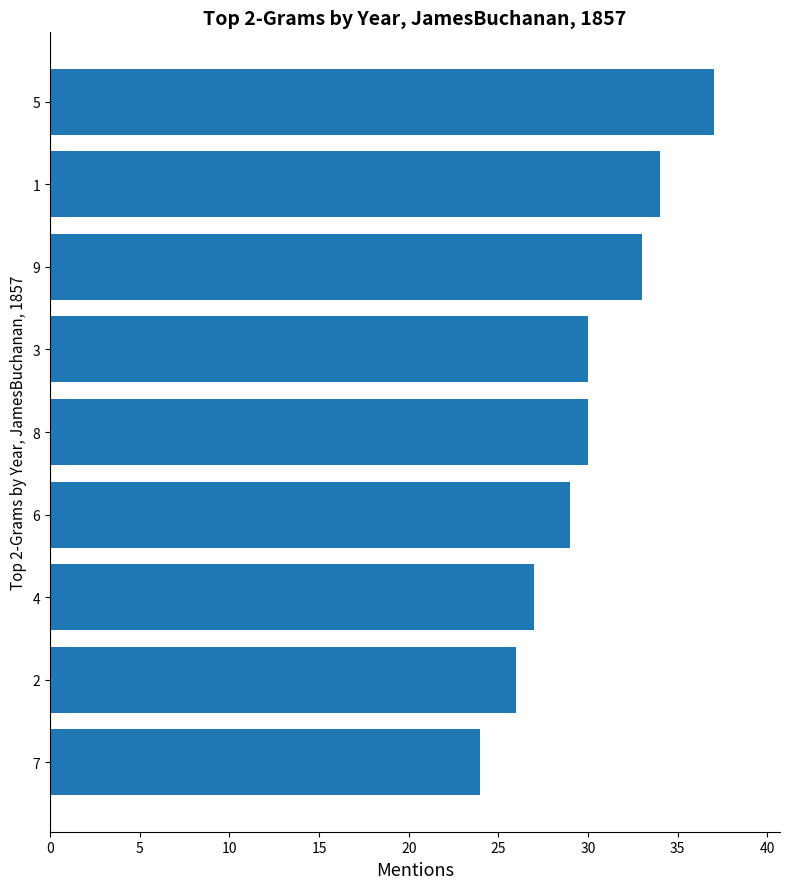

The value at 3 is 18. True or false?

False